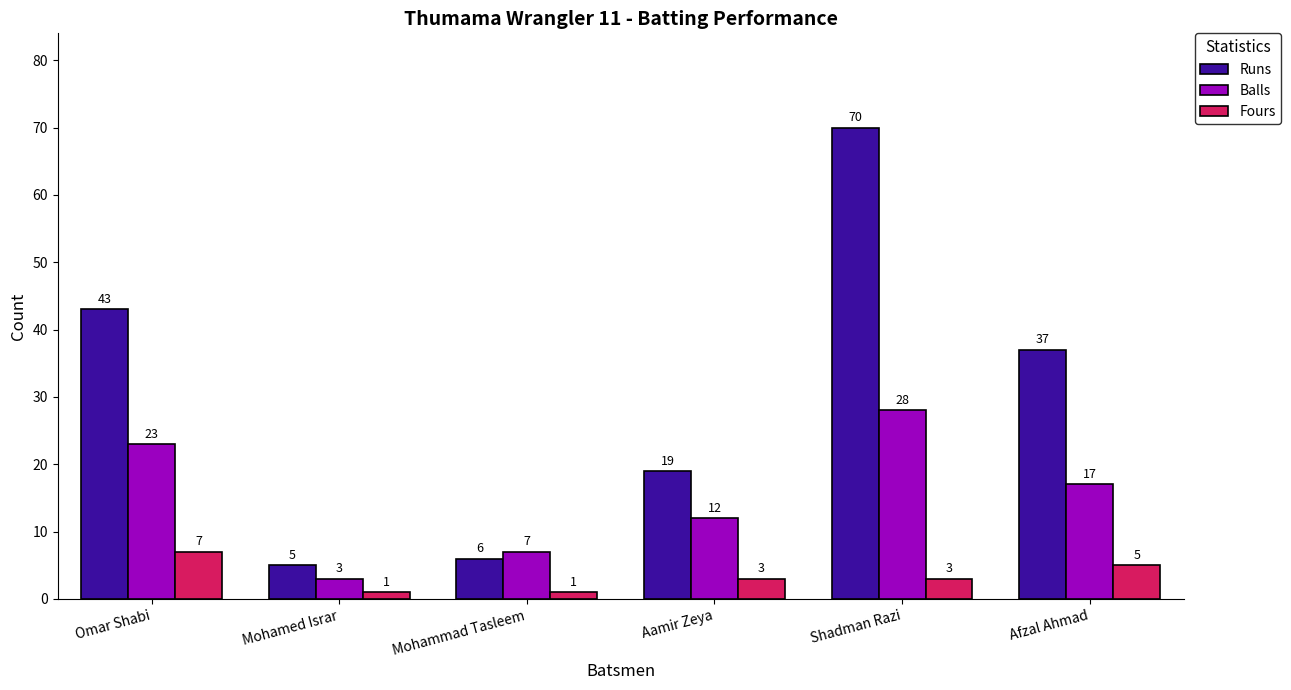

What are all the series names shown in the legend?

Runs, Balls, Fours